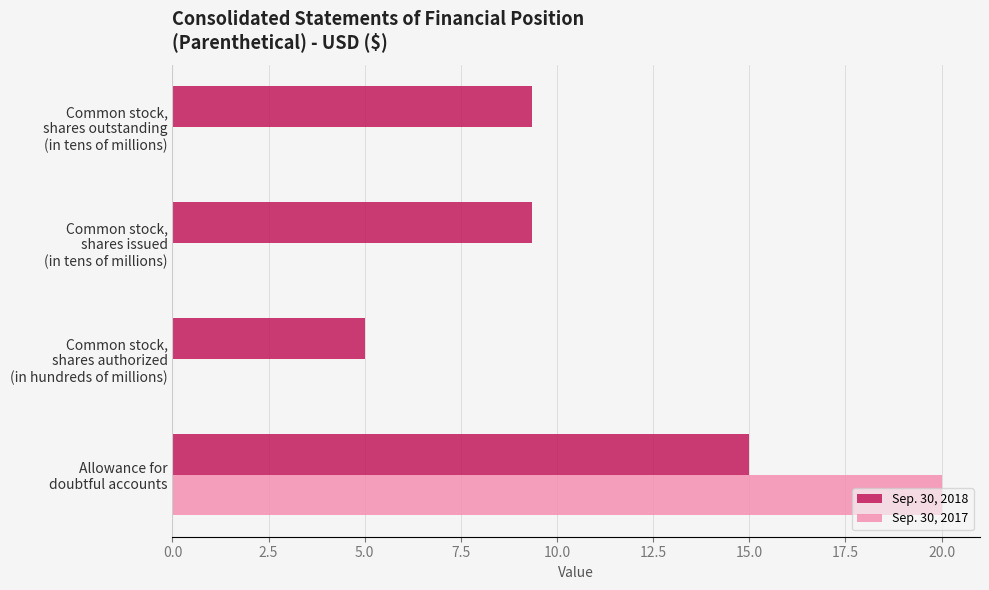

Which series has the largest total across all categories?

Sep. 30, 2018